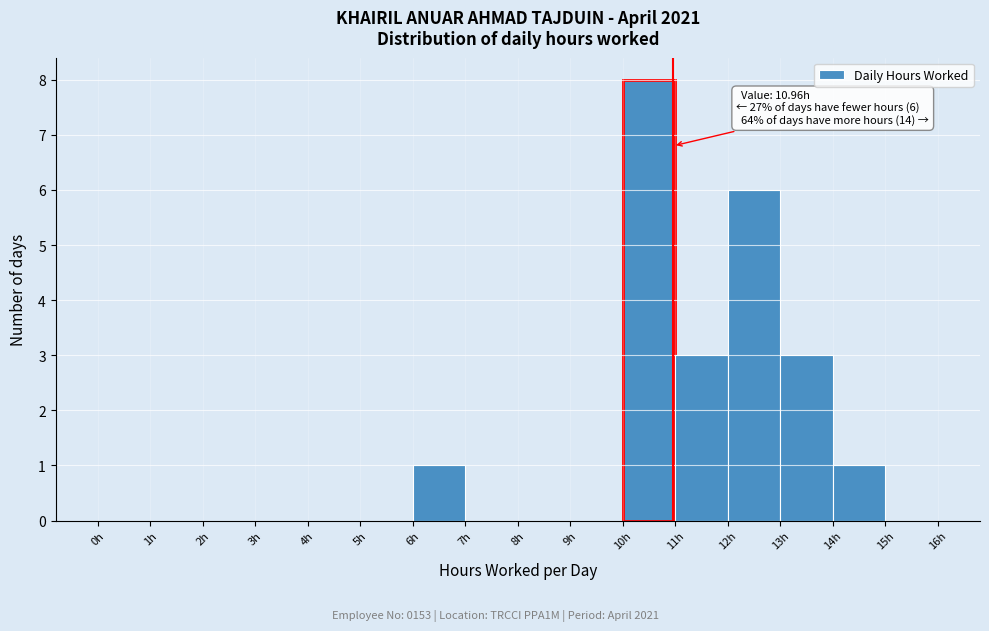

Over which range of the x-axis is the bar tallest?

10 to 11